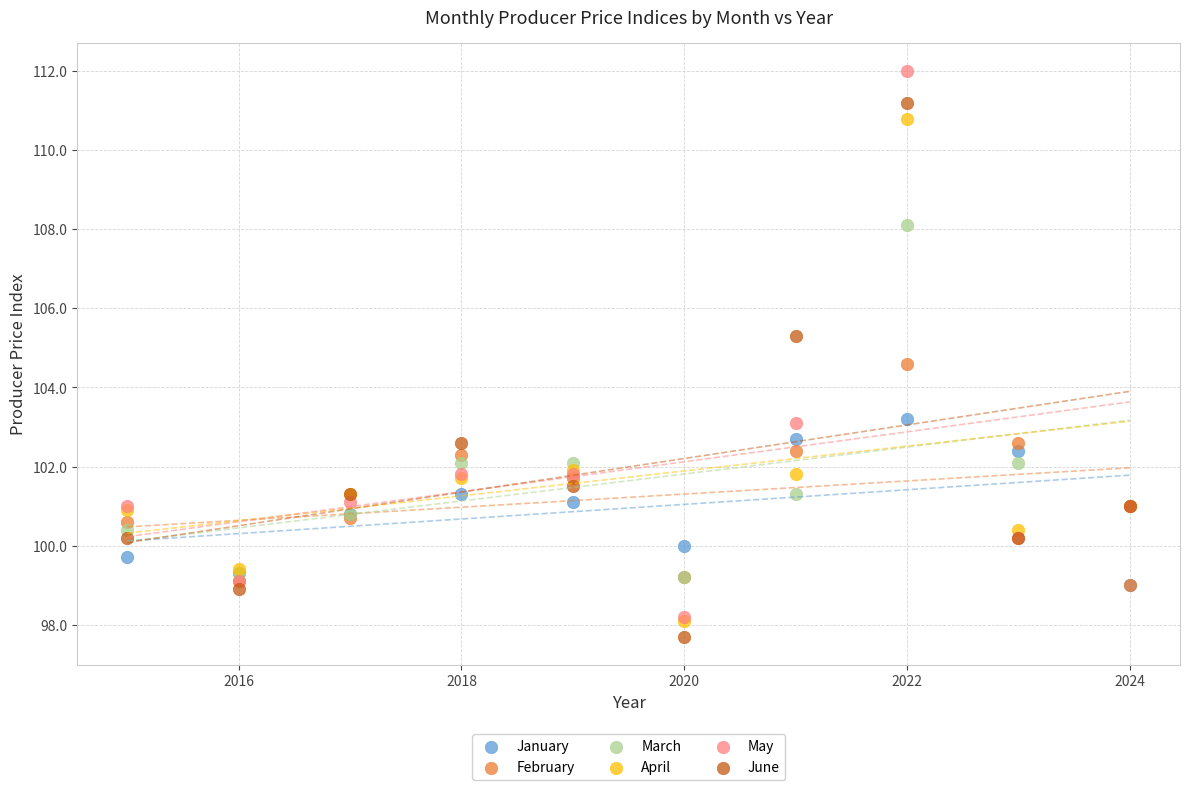

In the April series, what Y value is closest to 104?

101.9